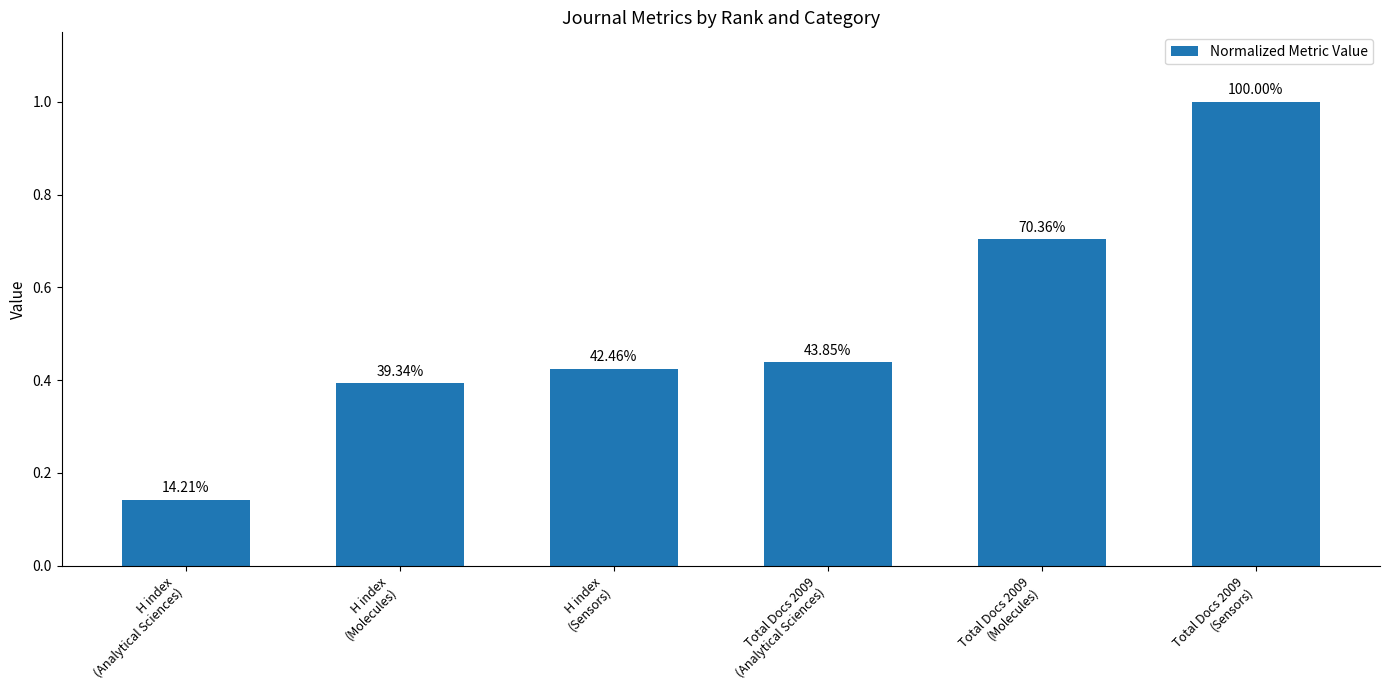

Which category has the lowest value across all series?

H index
(Analytical Sciences)